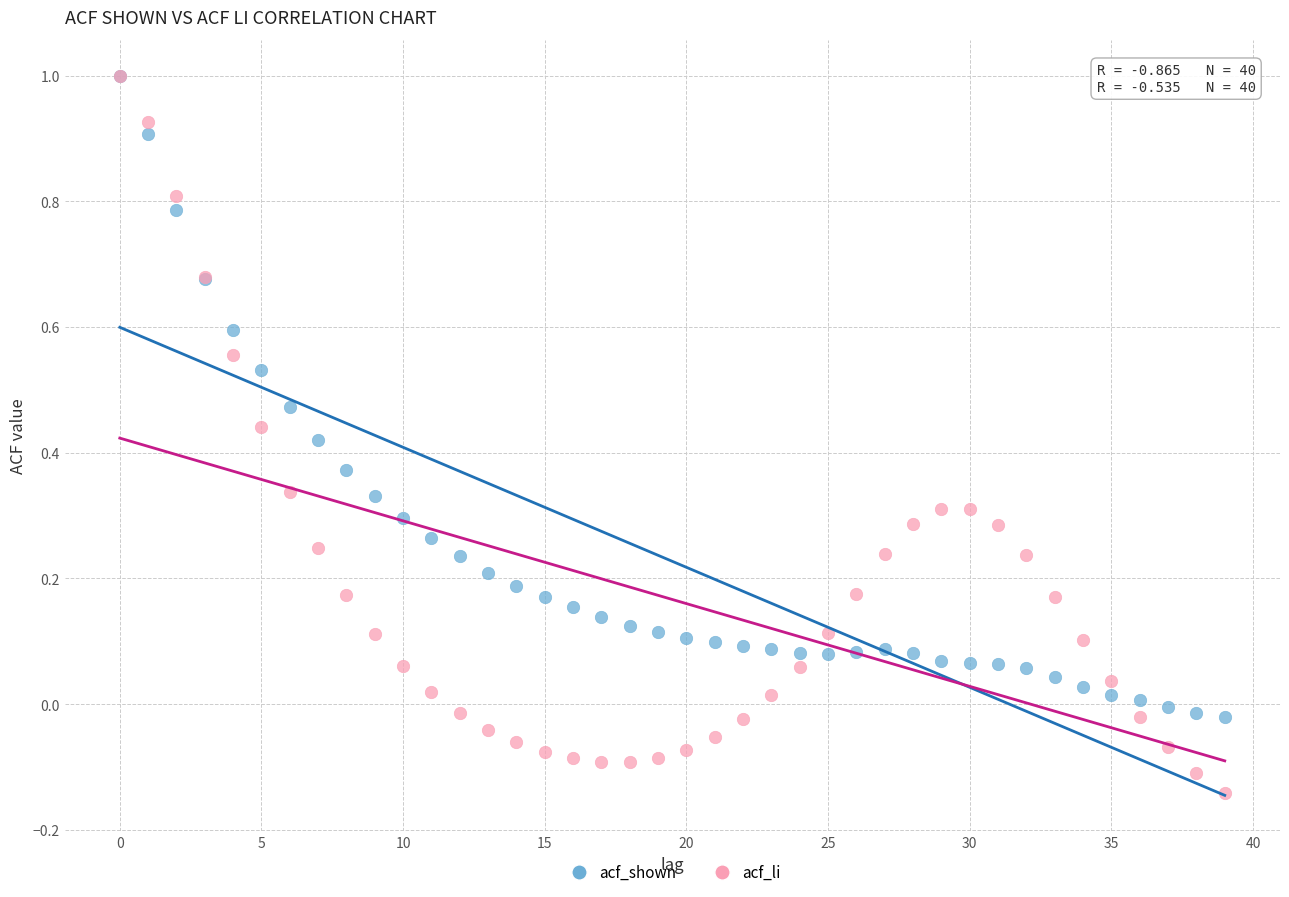

Which series has the largest Y range (max minus min)?

acf_li